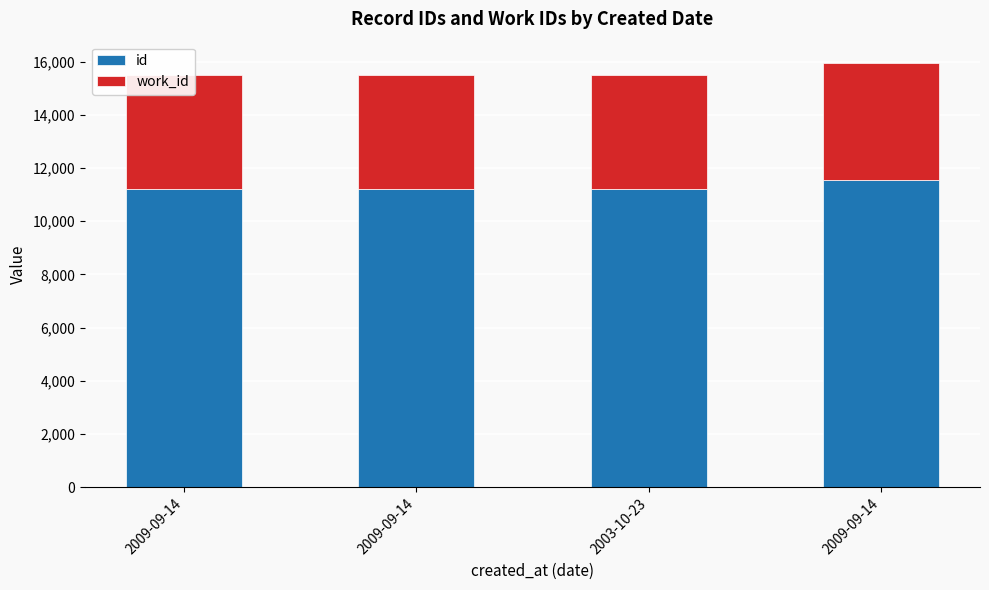

At which label does work_id first exceed 4288?

2009-09-14